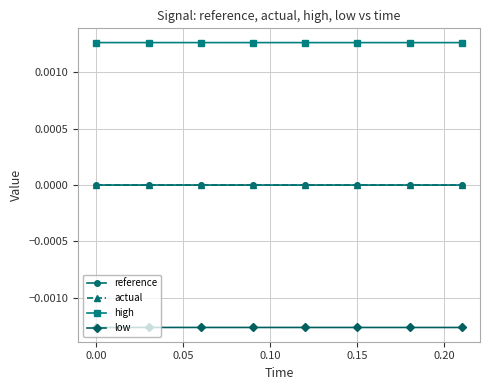

Which series has the widest spread of values?

actual